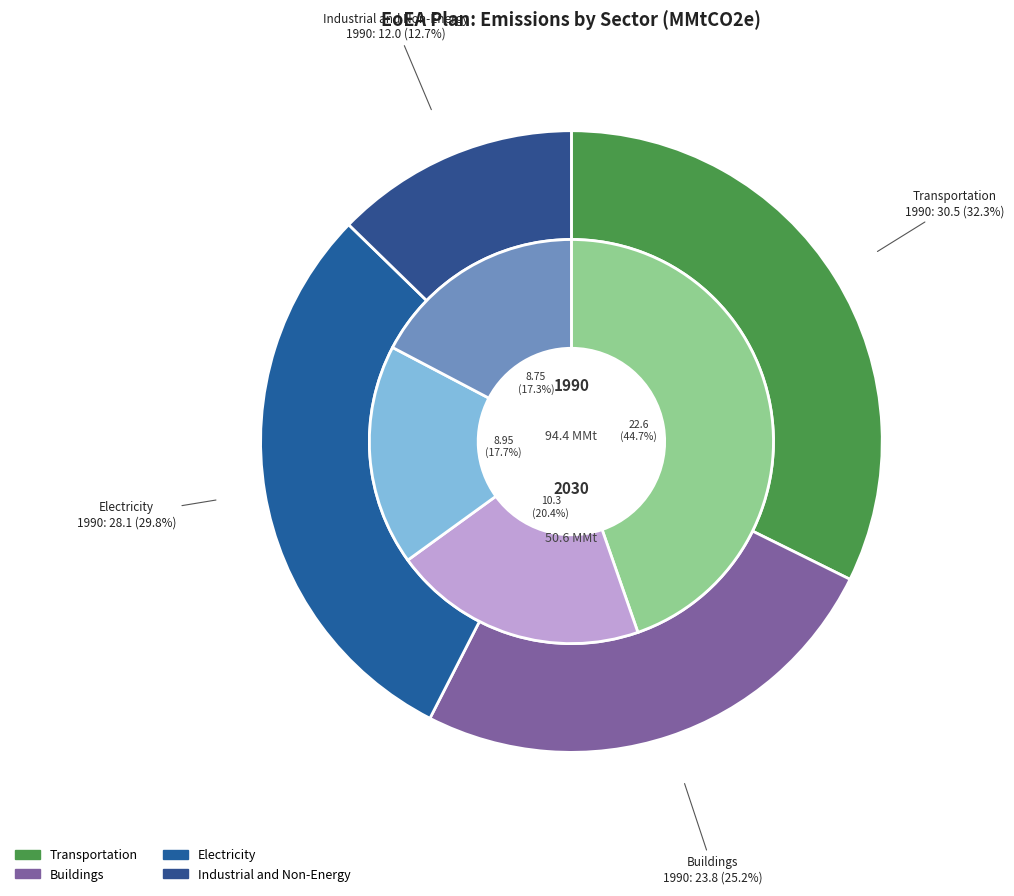

Count the number of slices in the pie.

4